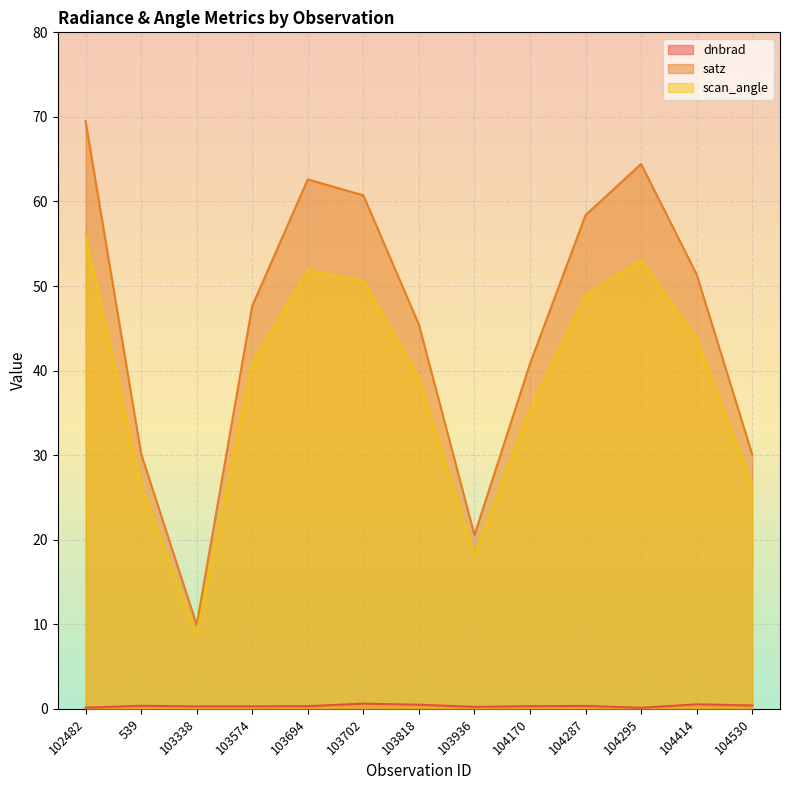

True or false: satz and dnbrad intersect in this chart.

False